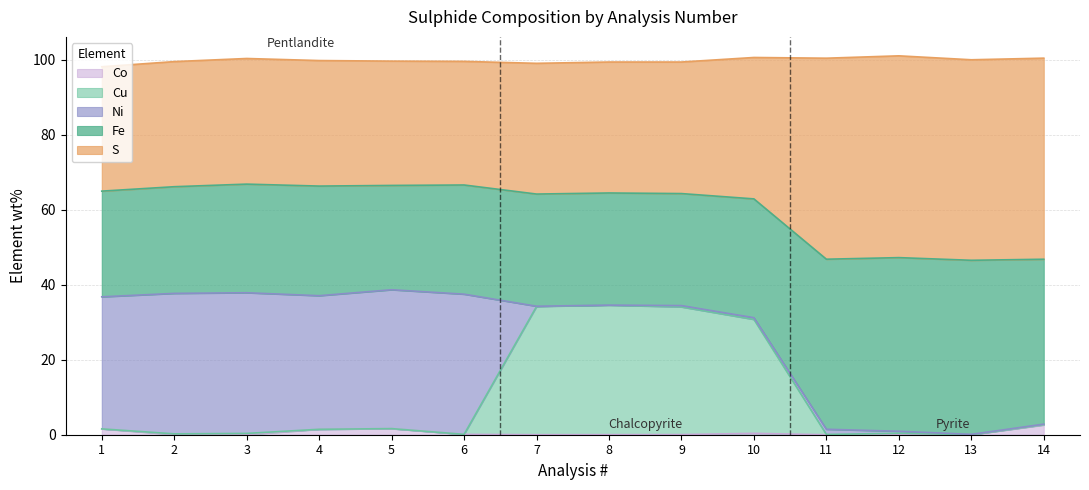

What is the value of the Cu point at the 6th from the left?

0.1